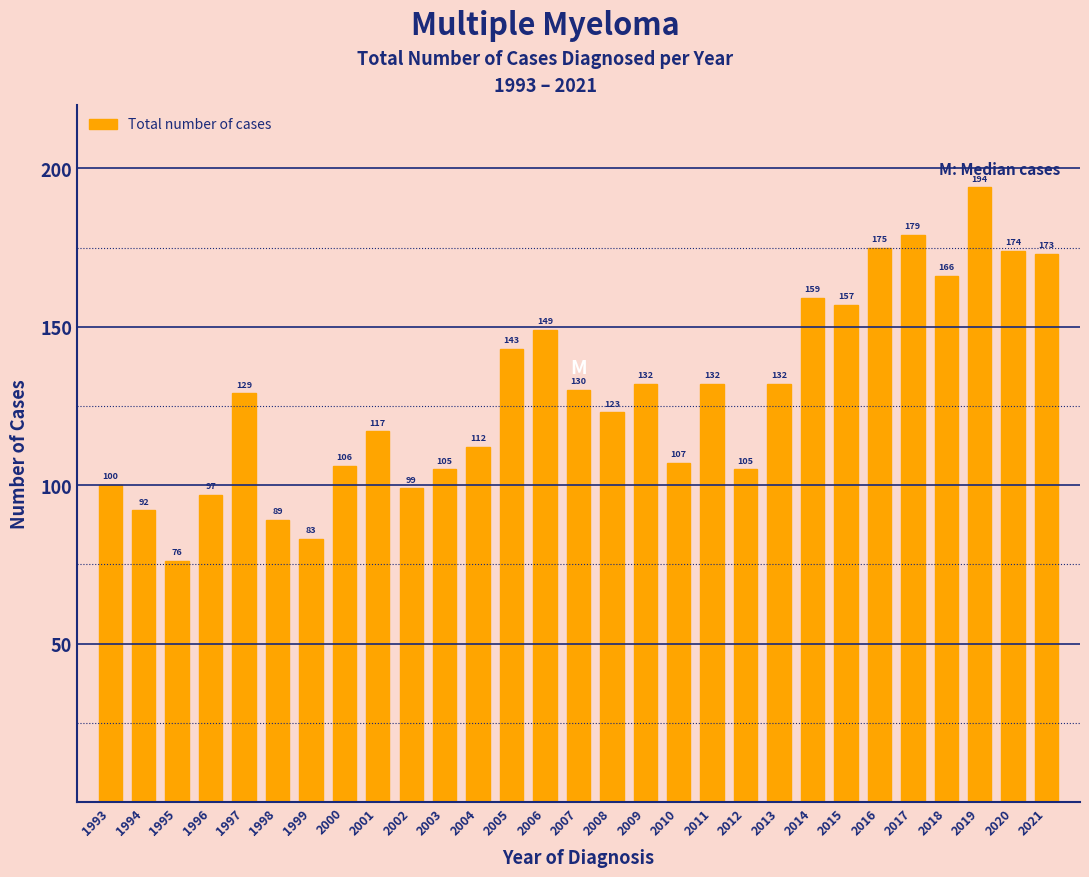

Reading right to left, what are all the values shown in this chart?

173	174	194	166	179	175	157	159	132	105	132	107	132	123	130	149	143	112	105	99	117	106	83	89	129	97	76	92	100